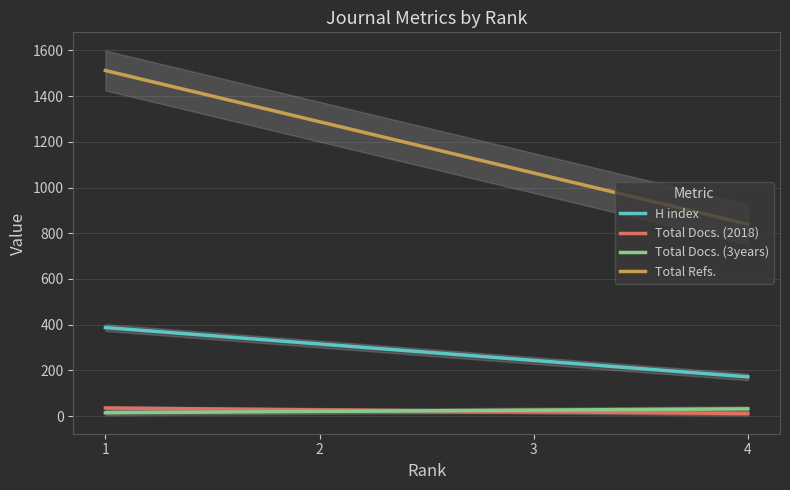

True or false: H index and Total Refs. intersect in this chart.

False